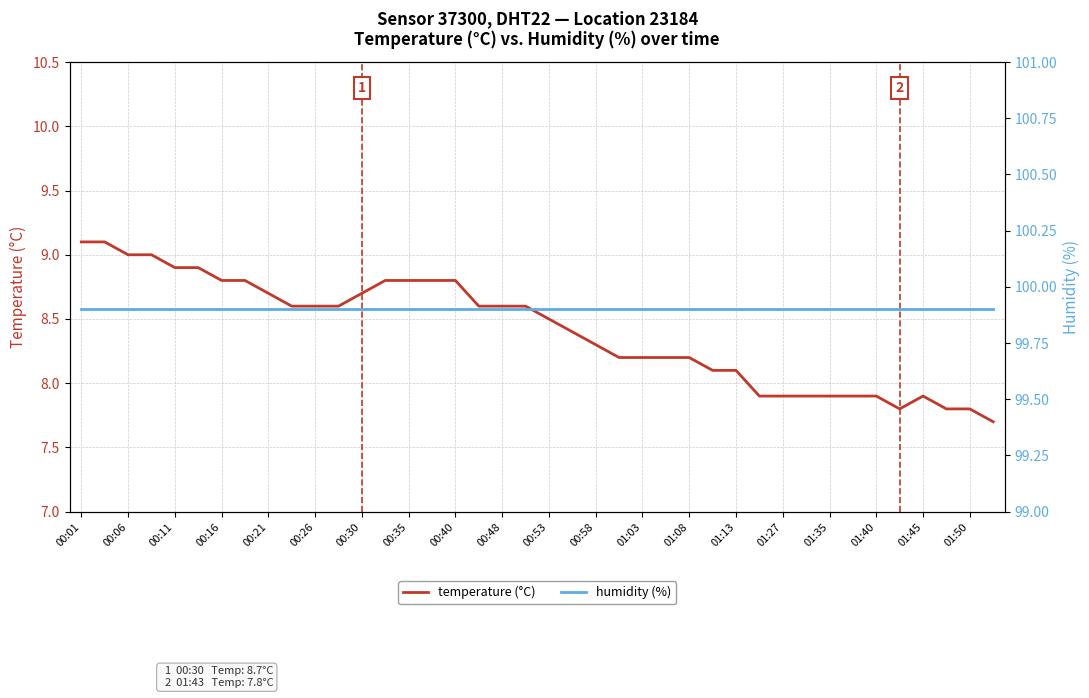

True or false: temperature (°C) and humidity (%) cross at least once.

False